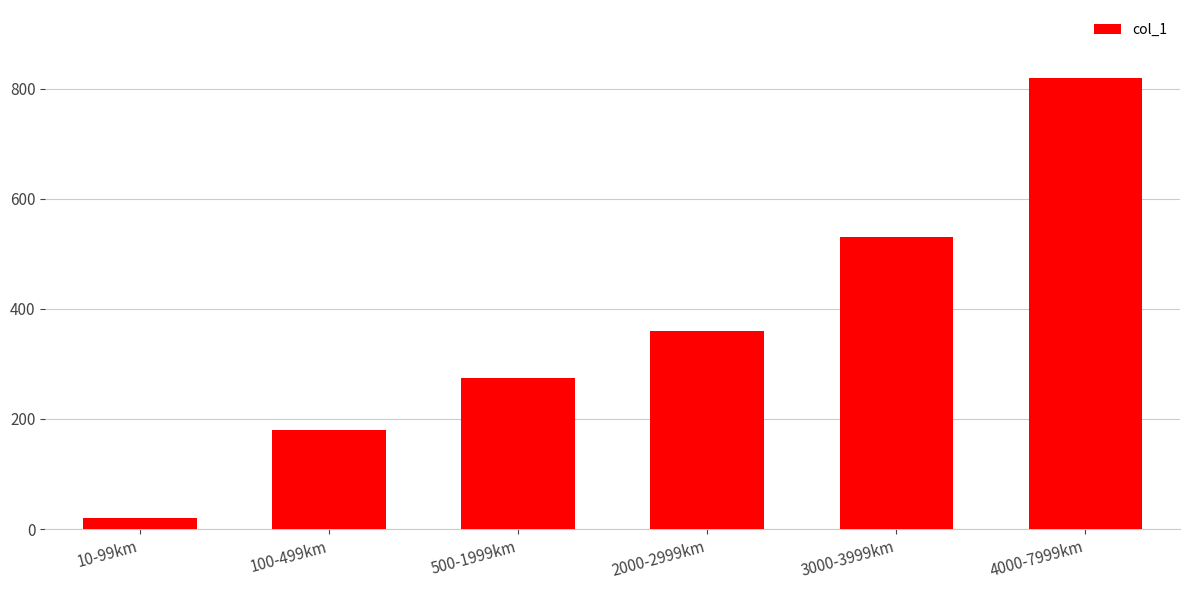

Are the bars grouped side by side (vs. stacked)?

No